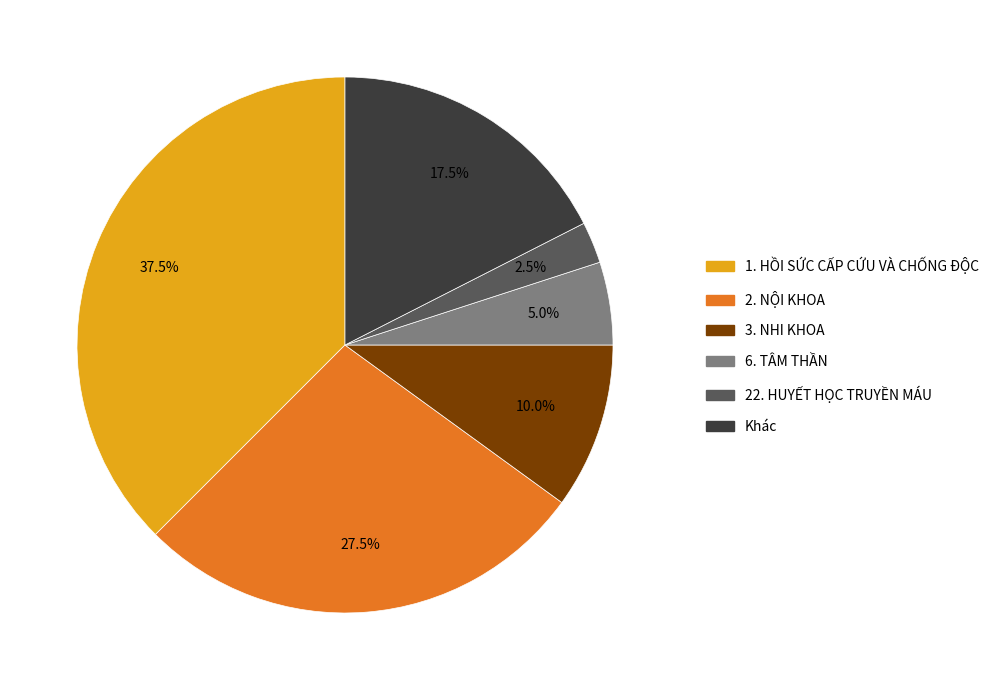

How many slices are in this pie chart?

6